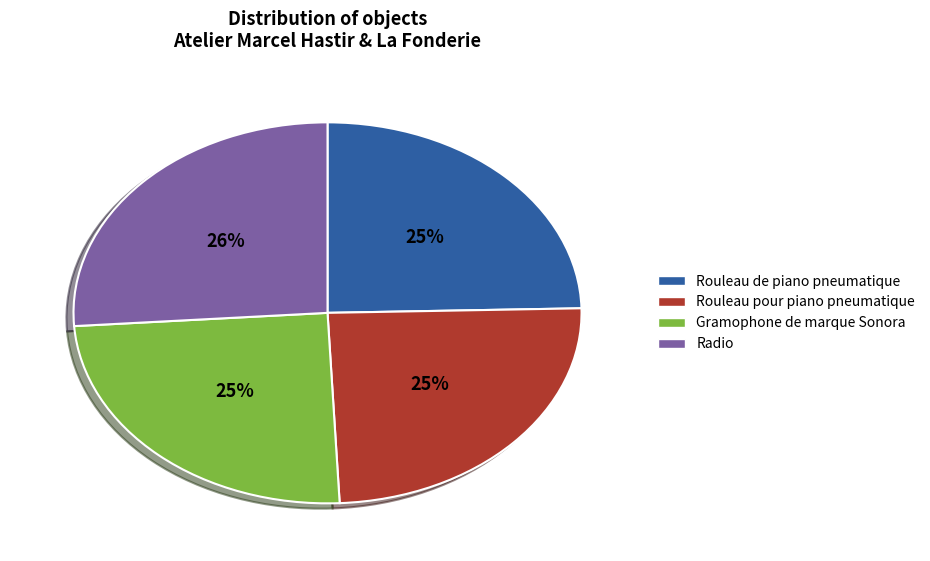

Between Rouleau de piano pneumatique and Radio, which is larger?

Radio